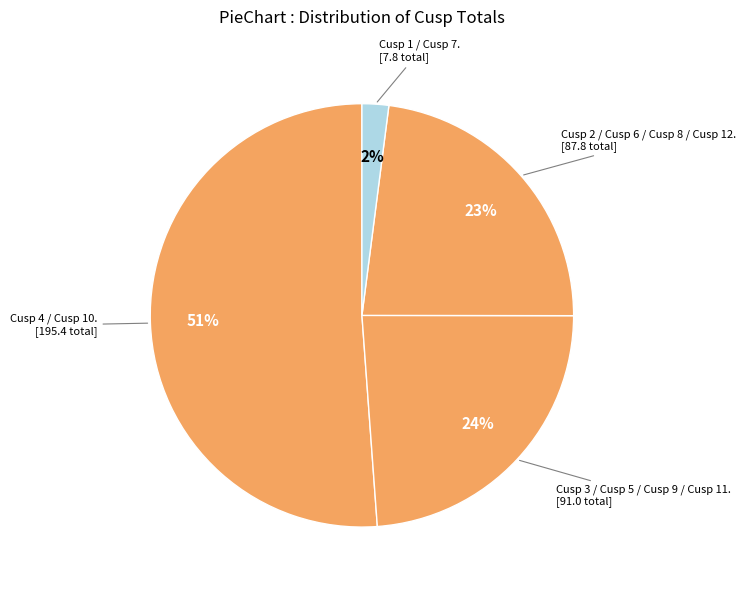

How many slices are in this pie chart?

4